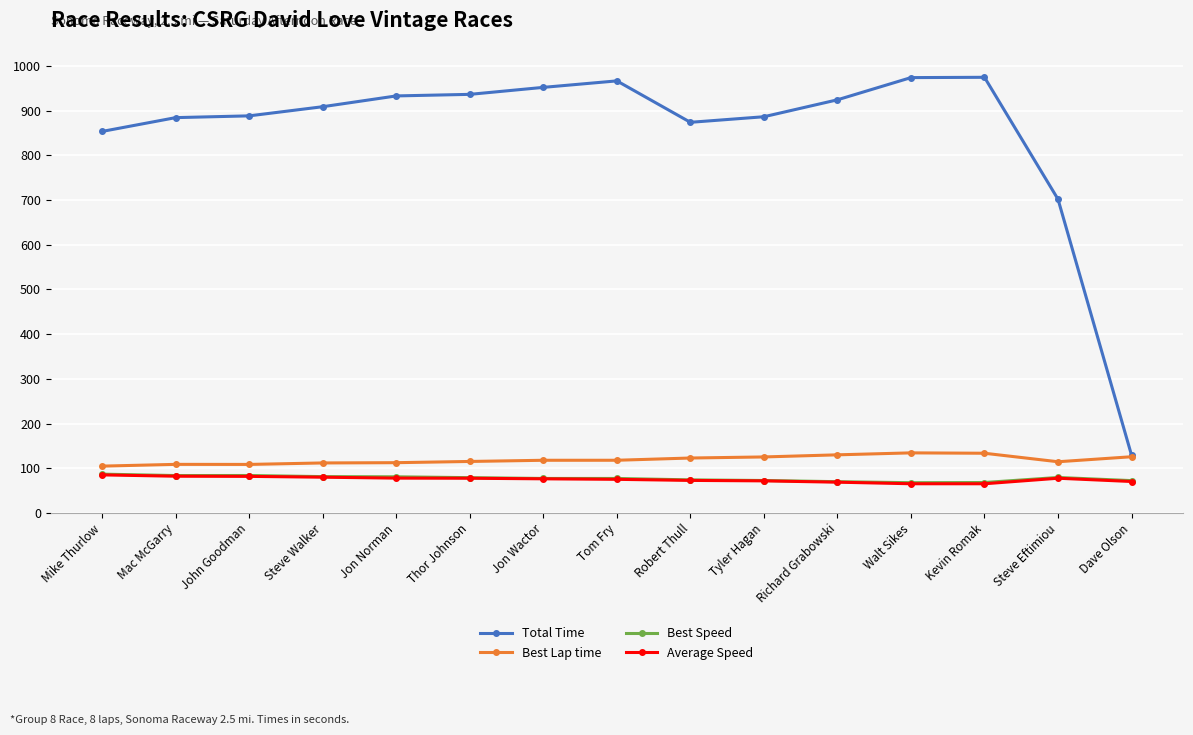

Read the Average Speed value at Richard Grabowski.

68.7